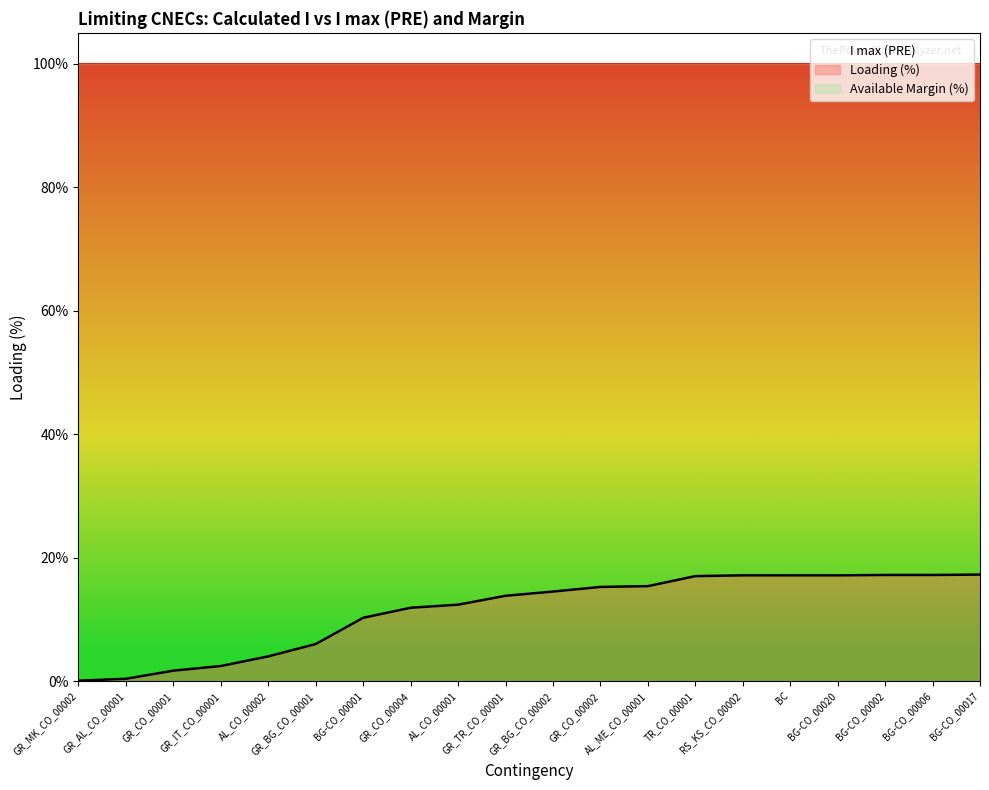

What is the label of the 9th point from the right?

GR_CO_00002